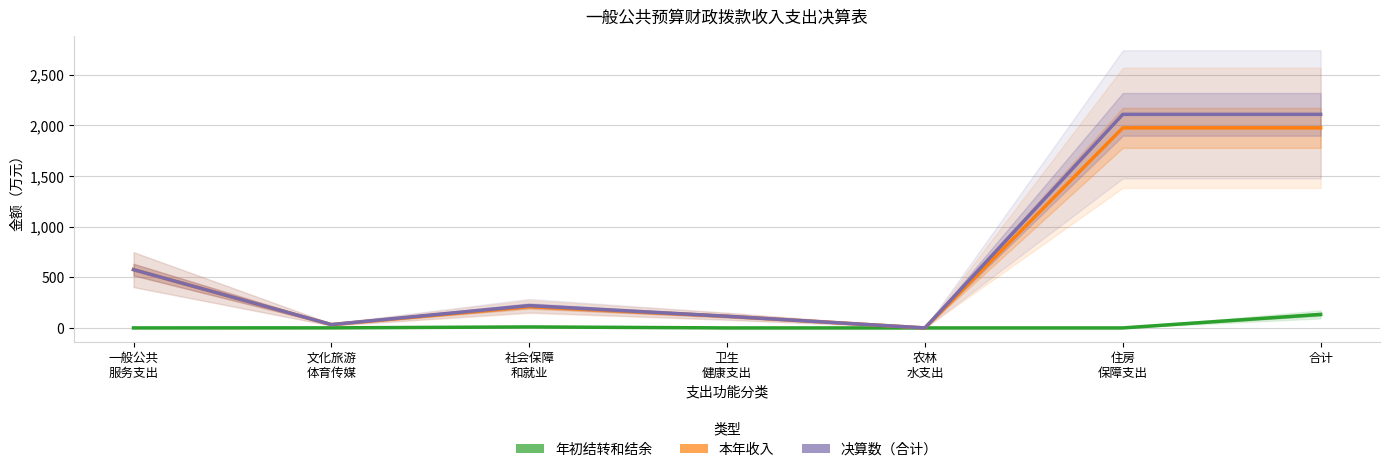

At 合计, list the series in order from largest to smallest.

决算数合计, 本年收入, 年初结转和结余